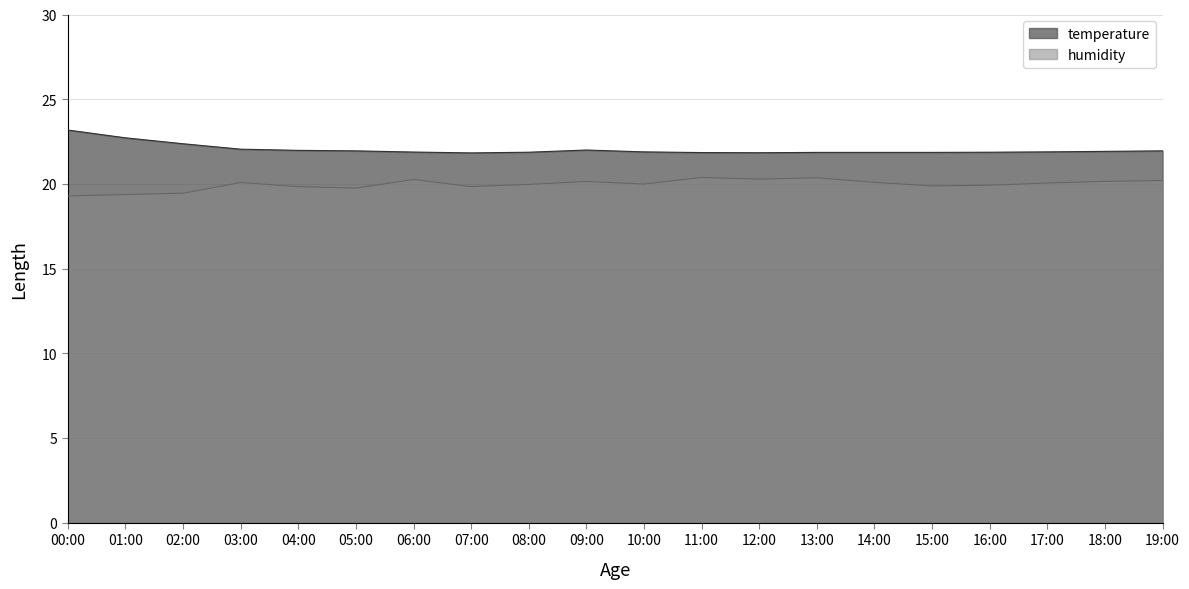

What is the difference between the temperature values at 18:00 and 09:00?

0.1